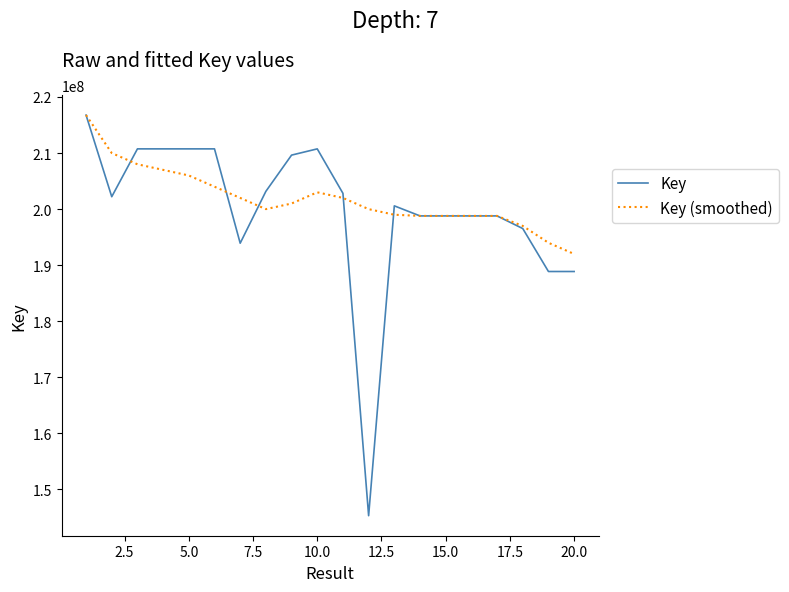

What is the difference between the maximum and minimum values in the Key (smoothed) series?

24772828